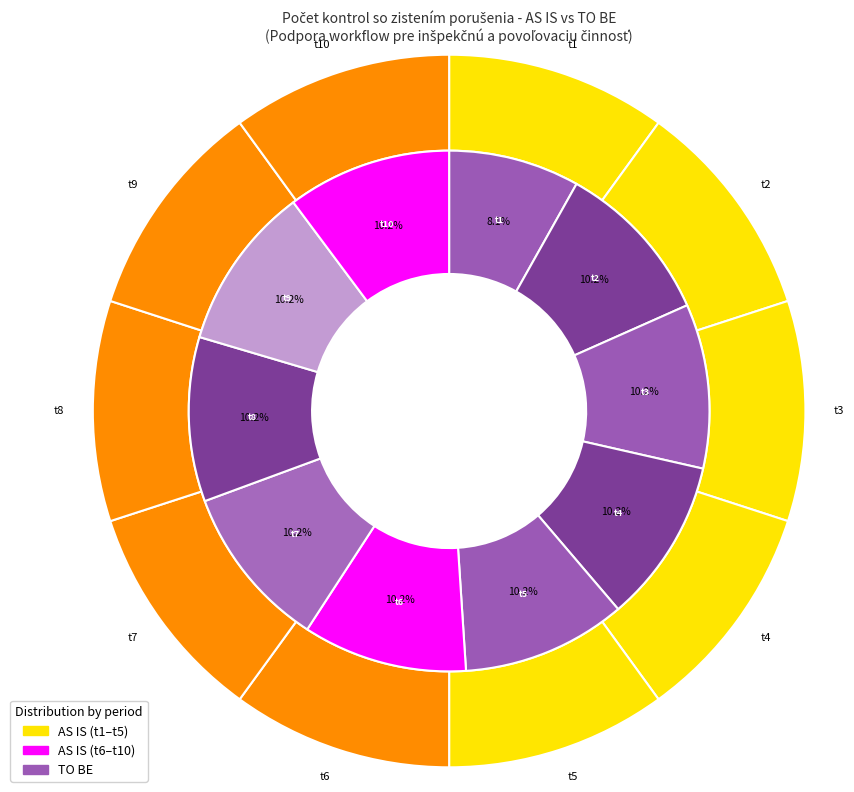

Does any single category account for the majority?

Yes